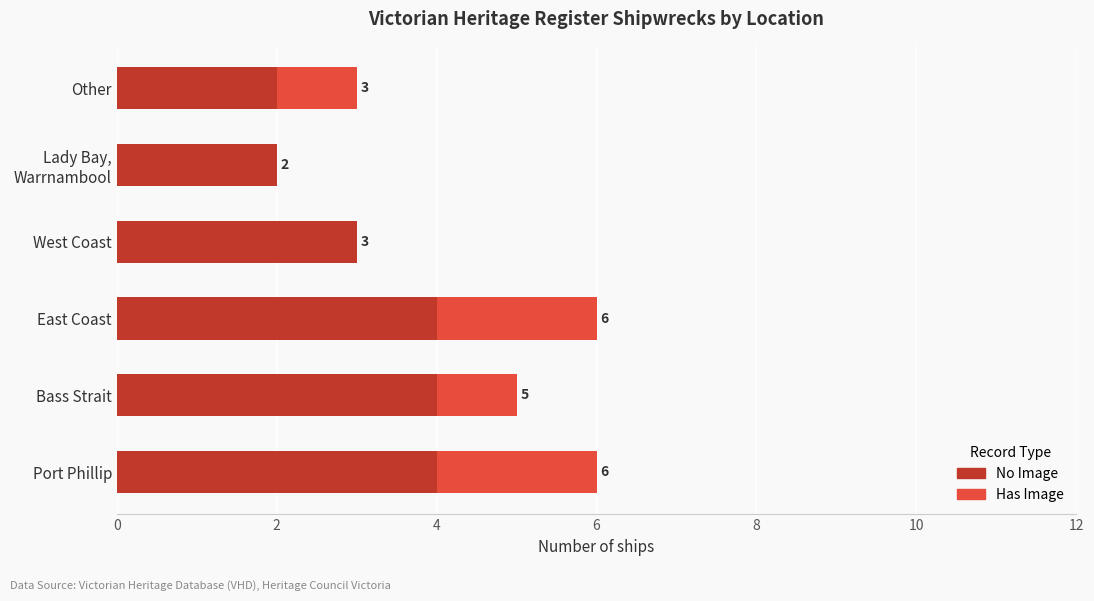

What is the total value across all series at Bass Strait?

5